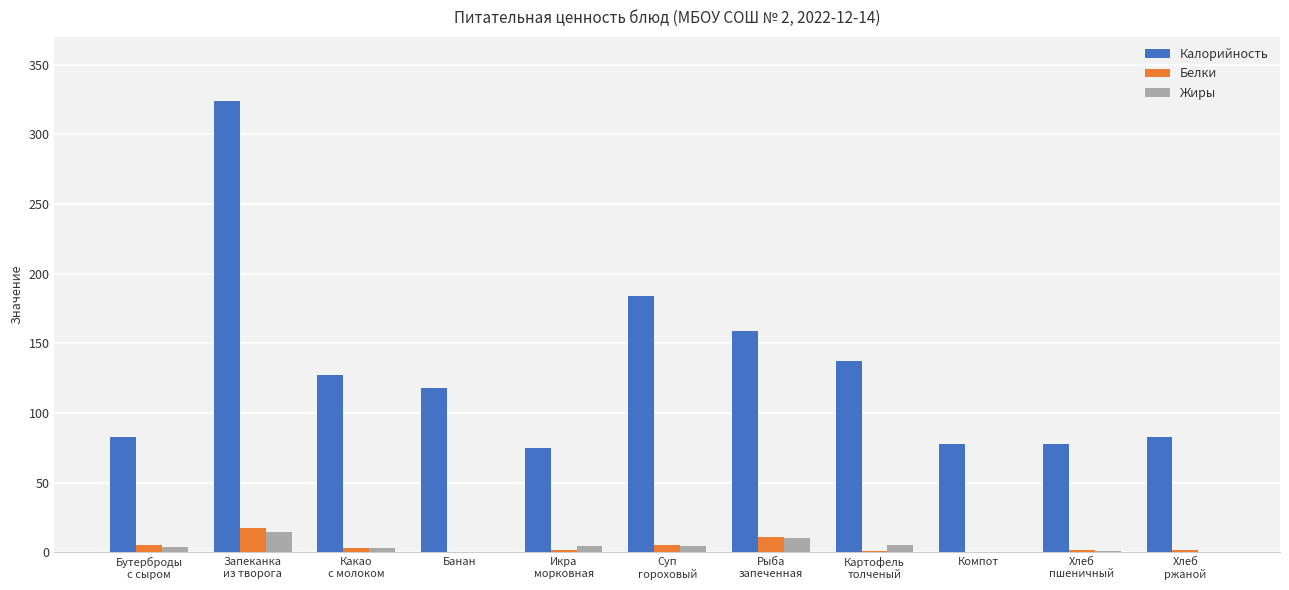

What are all the series names shown in the legend?

Калорийность, Белки, Жиры